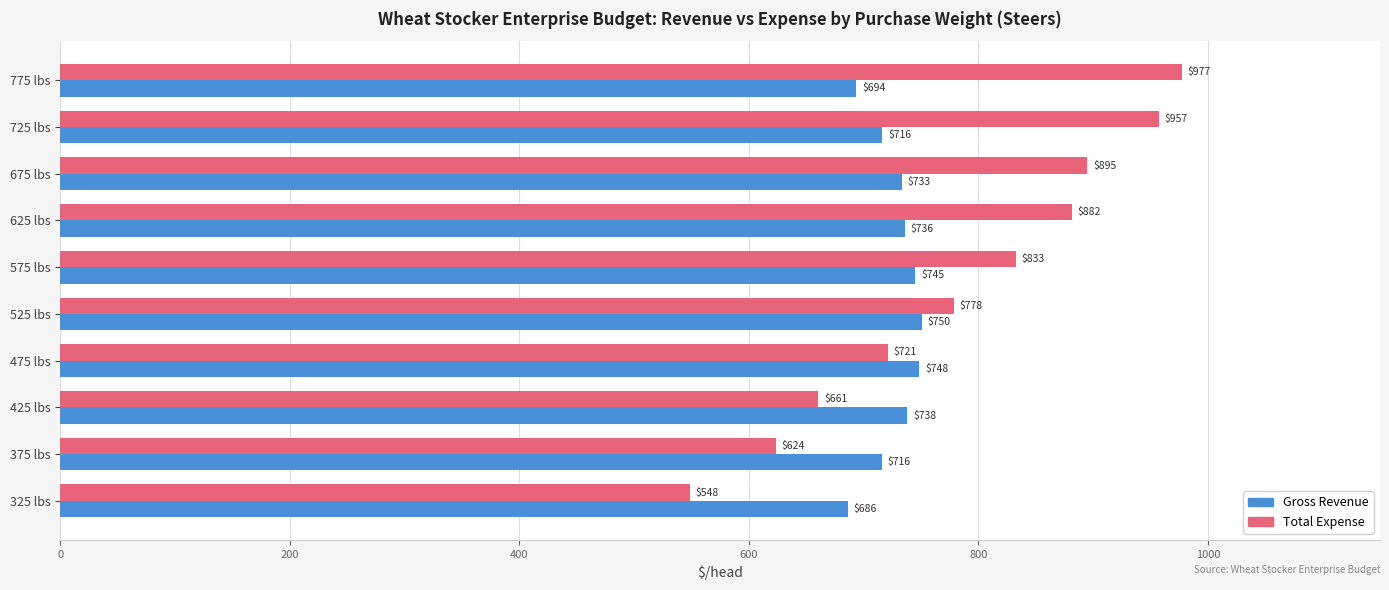

What is the sum of the Total Expense values at 575 lbs and 525 lbs?

1611.0